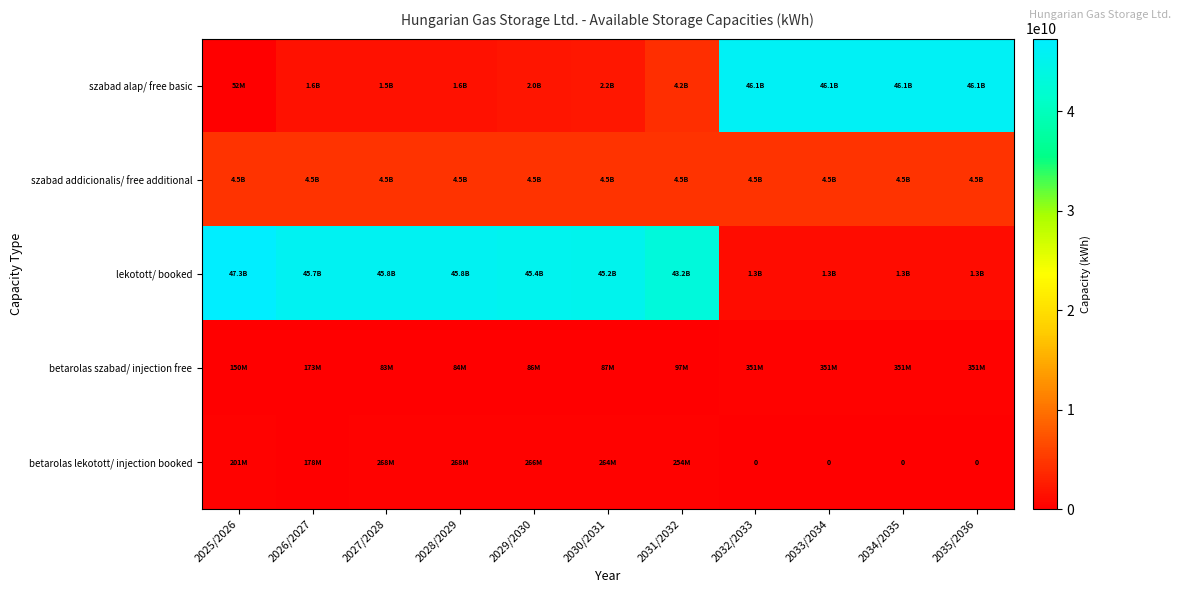

Is it true that szabad addicionalis/ free additional equals 1807569770.9 at 2028/2029?

False